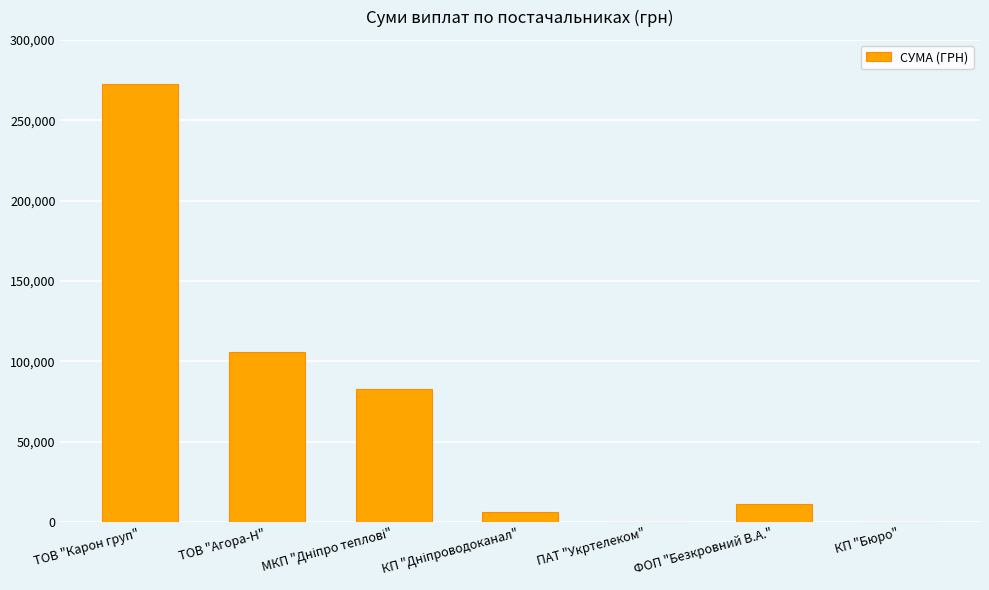

What is the greatest value displayed?

272422.2